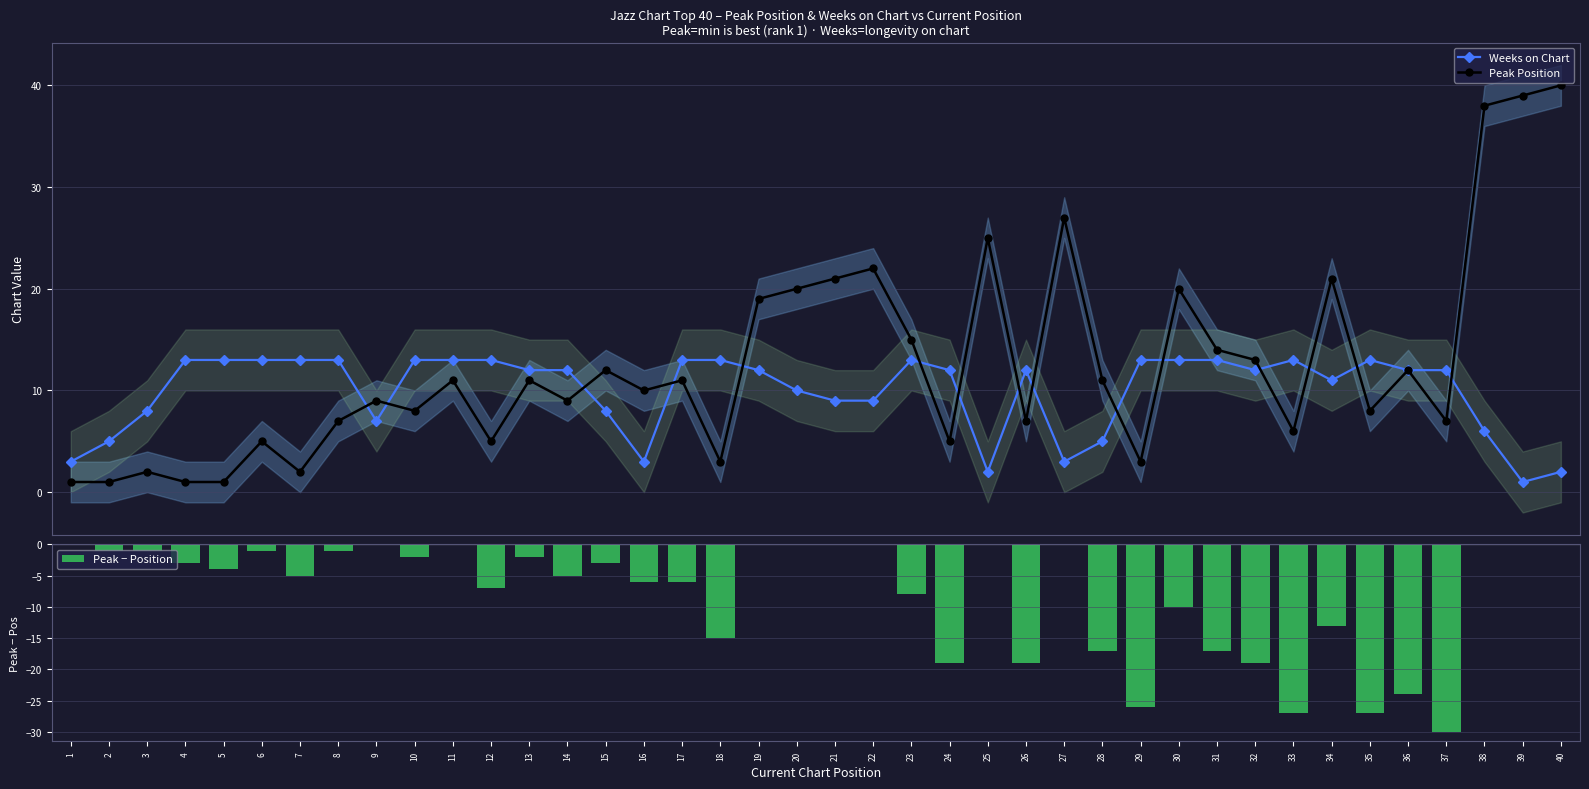

What is the difference between the second highest and minimum values in the Weeks on Chart series?

12